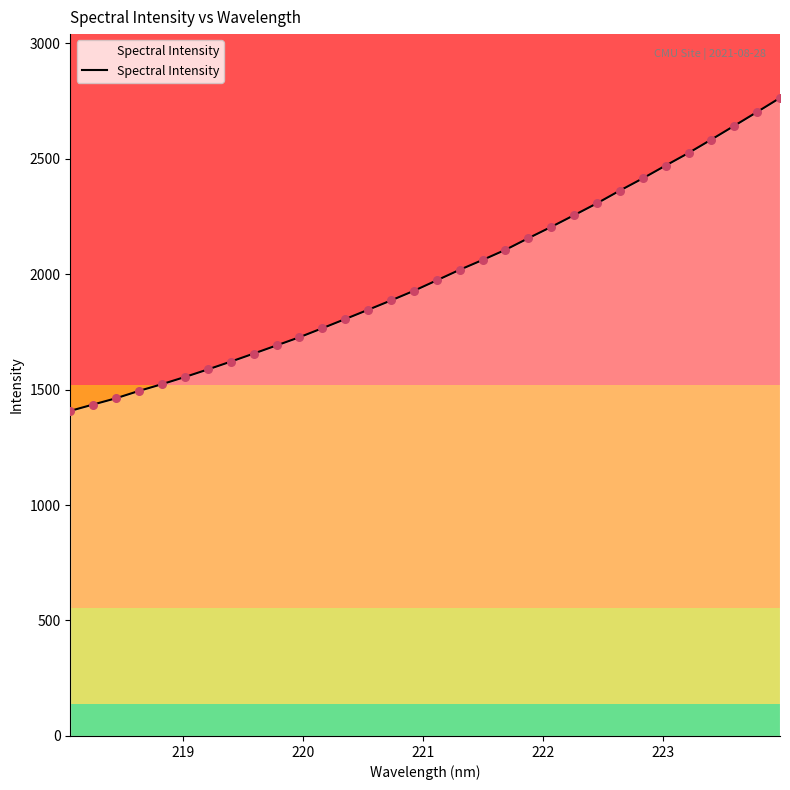

What is the difference between the maximum and minimum values?

1355.1